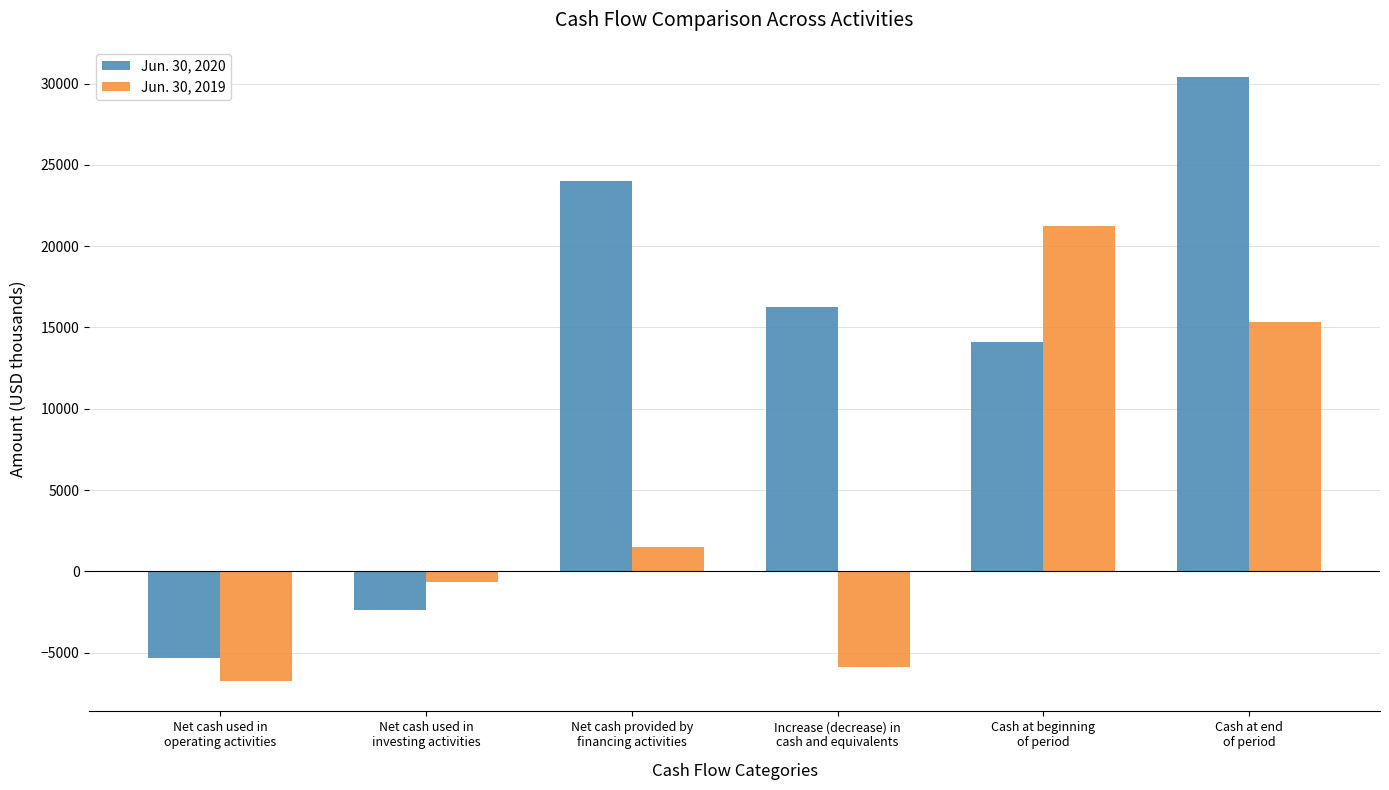

What is the approximate value of Jun. 30, 2020 at Increase (decrease) in
cash and equivalents?

16269